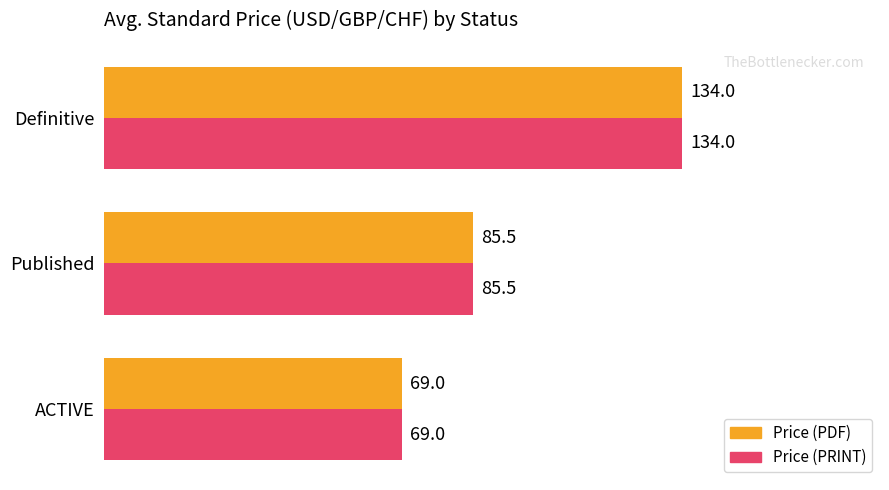

Is it true that Price (PRINT) equals 58.8 at Definitive?

False